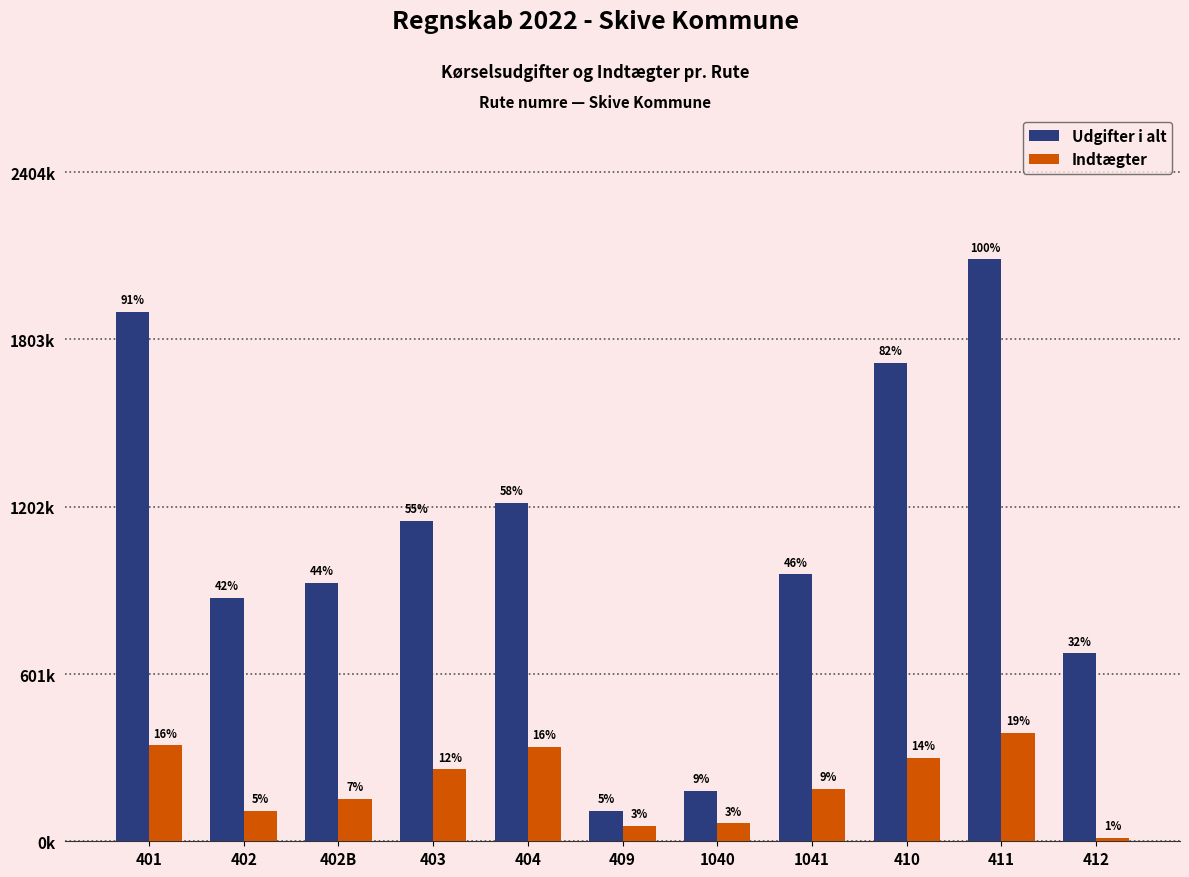

What is the label of the 7th bar from the right?

404